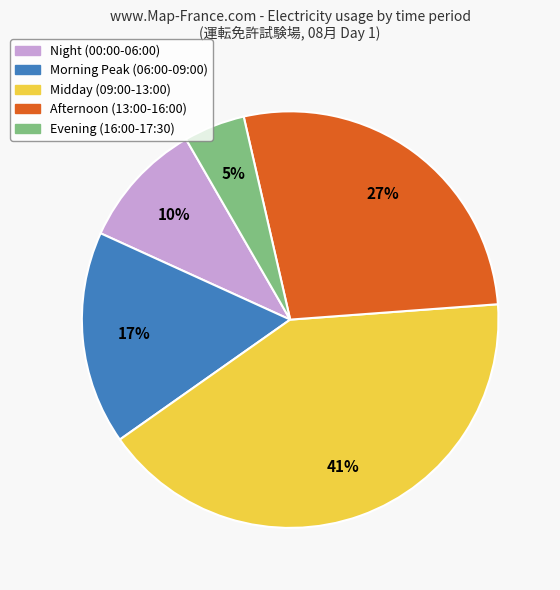

Is there any slice that represents more than half of the pie?

No